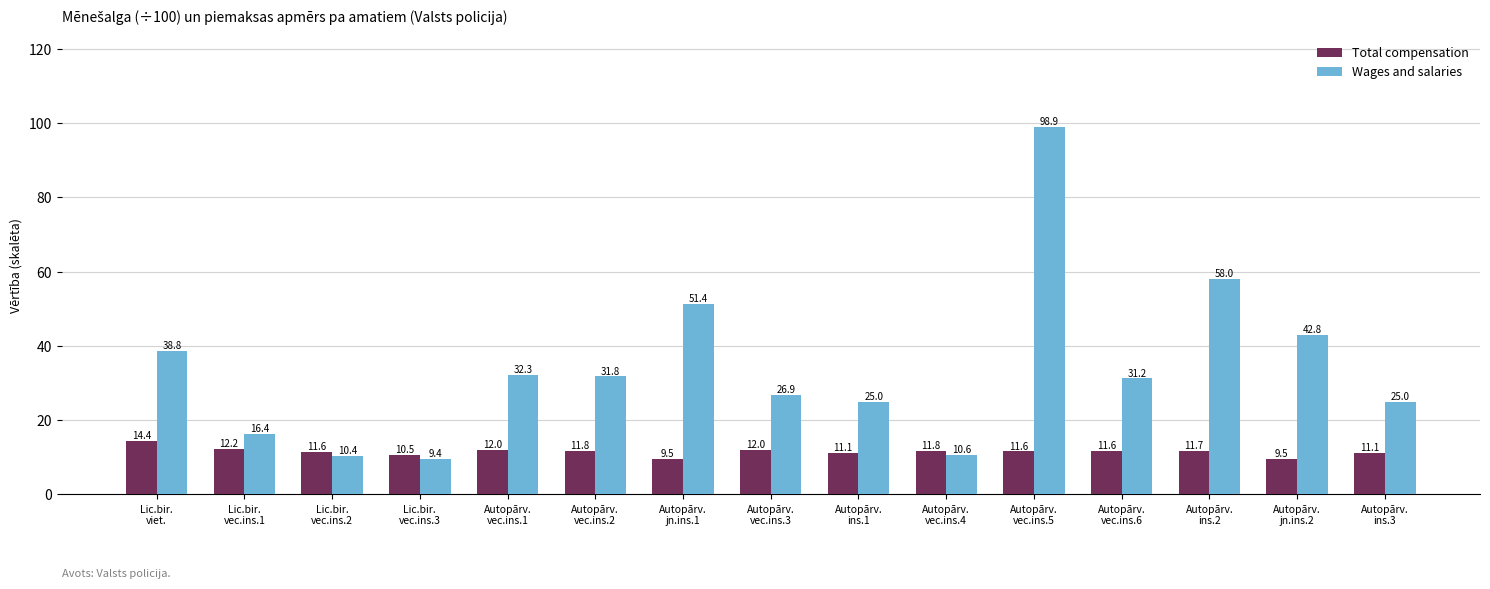

At how many categories does at least one series exceed 96?

1